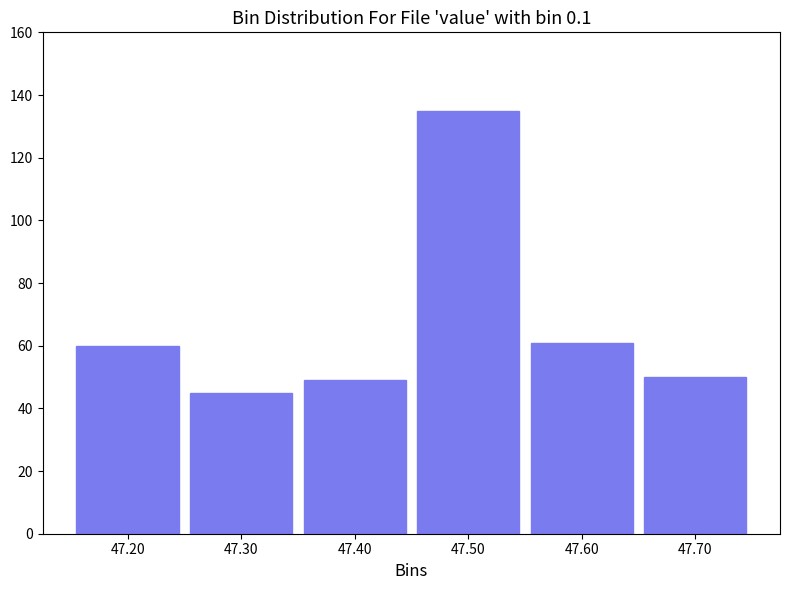

Reading left to right, list every bar in this chart as the range it spans on the x-axis followed by its height. The values are not printed on the chart, so give them approximately, as read against the axis.

47.15 to 47.25: 60
47.25 to 47.35: 46
47.35 to 47.45: 50
47.45 to 47.55: 136
47.55 to 47.65: 62
47.65 to 47.75: 50